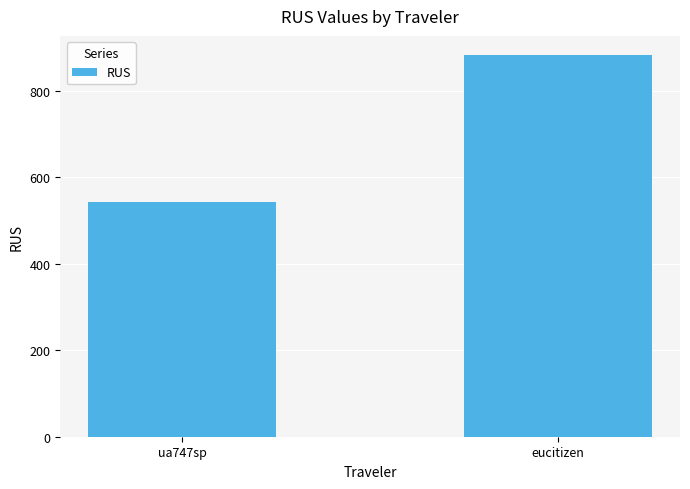

The chart shows a value of 882.2 at eucitizen. True or false?

True